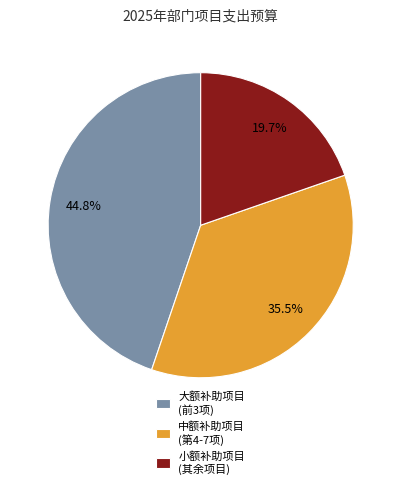

Combined, what portion of the pie is 小额补助项目 (其余项目) and 大额补助项目 (前3项)?

64.5%